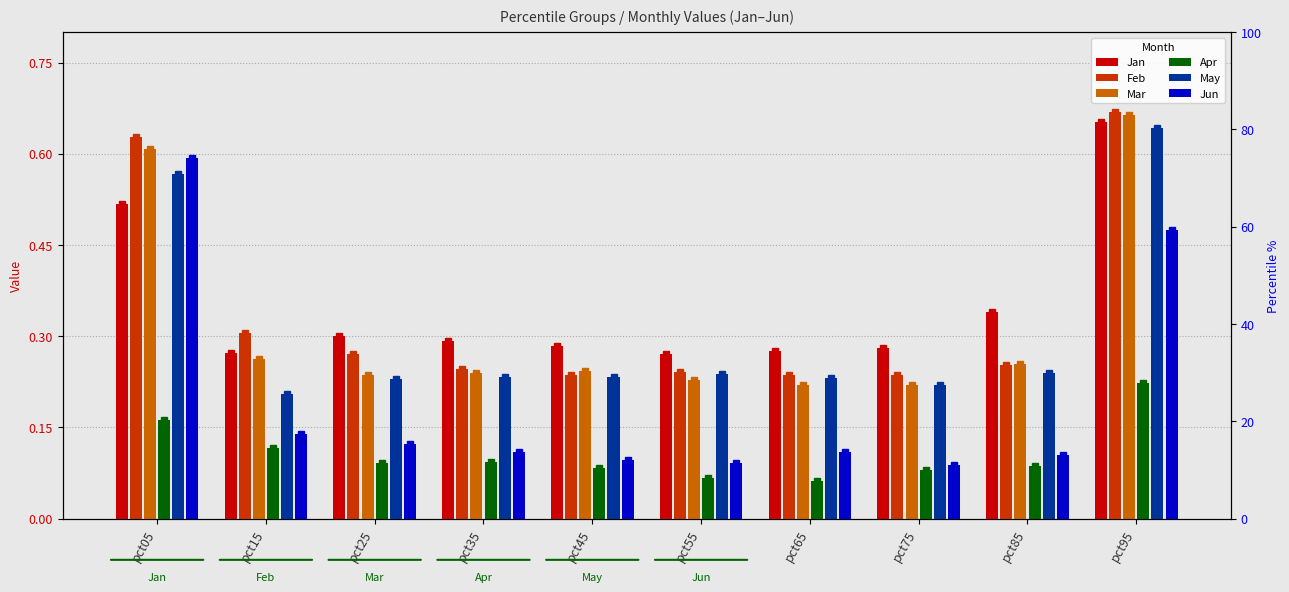

What is the sum of all Jun values?

1.9